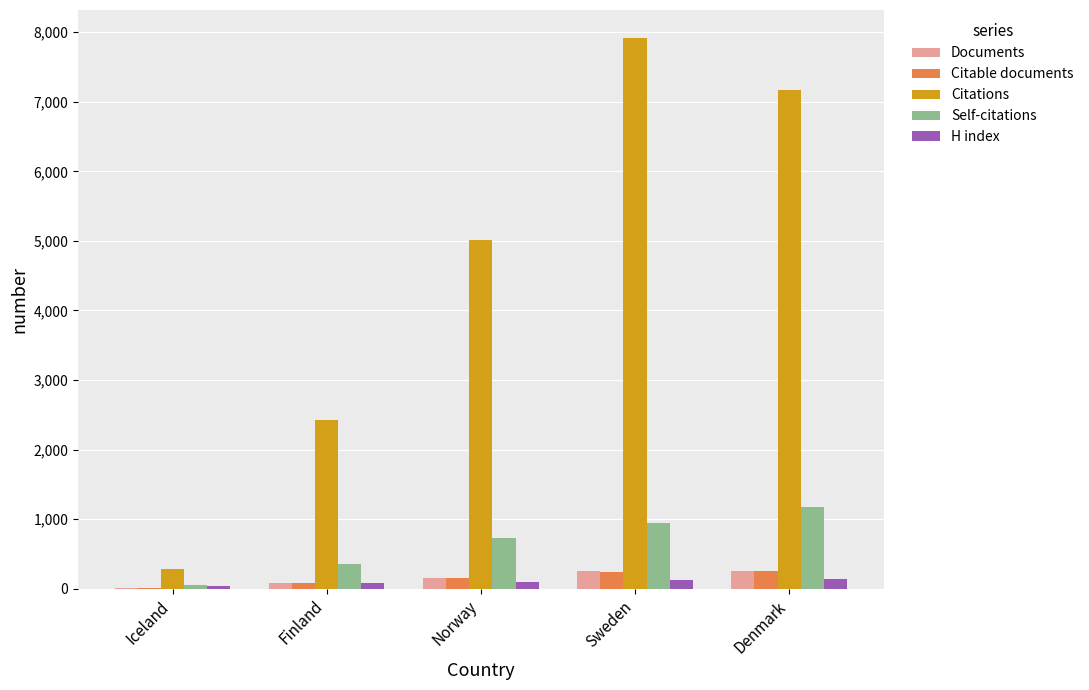

Is it true that Self-citations equals 416 at Denmark?

False